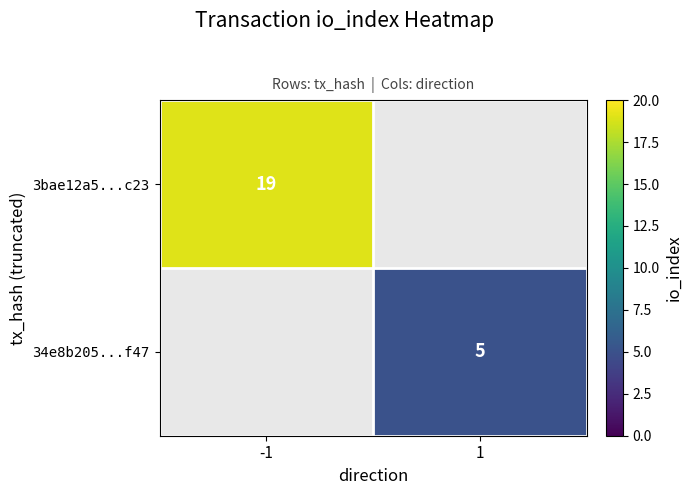

Is the value of 3bae12a5...c23 at -1 greater than the value of 34e8b205...f47 at 1?

Yes